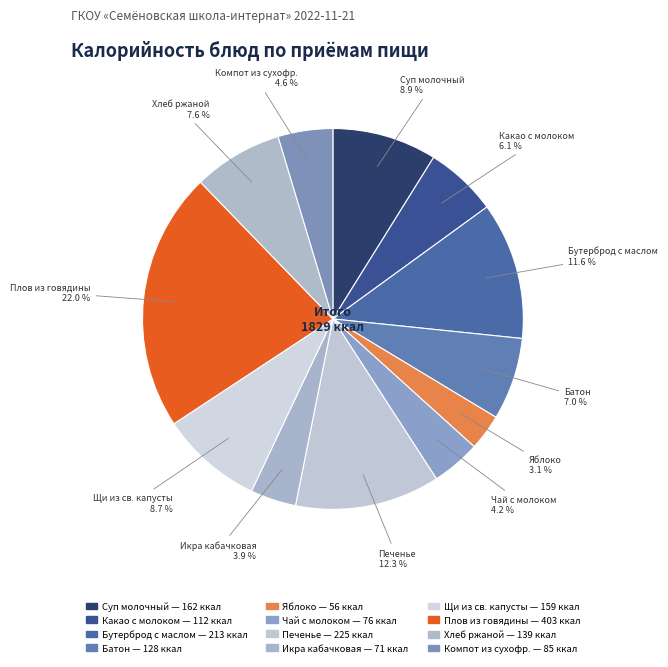

How many segments does this pie chart have?

12